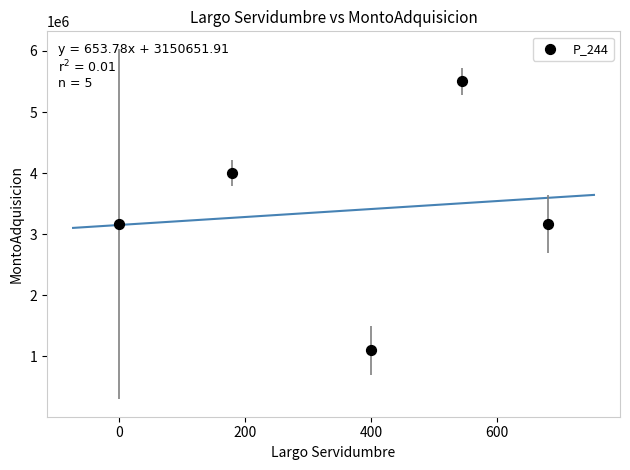

What is the average X value?

361.0